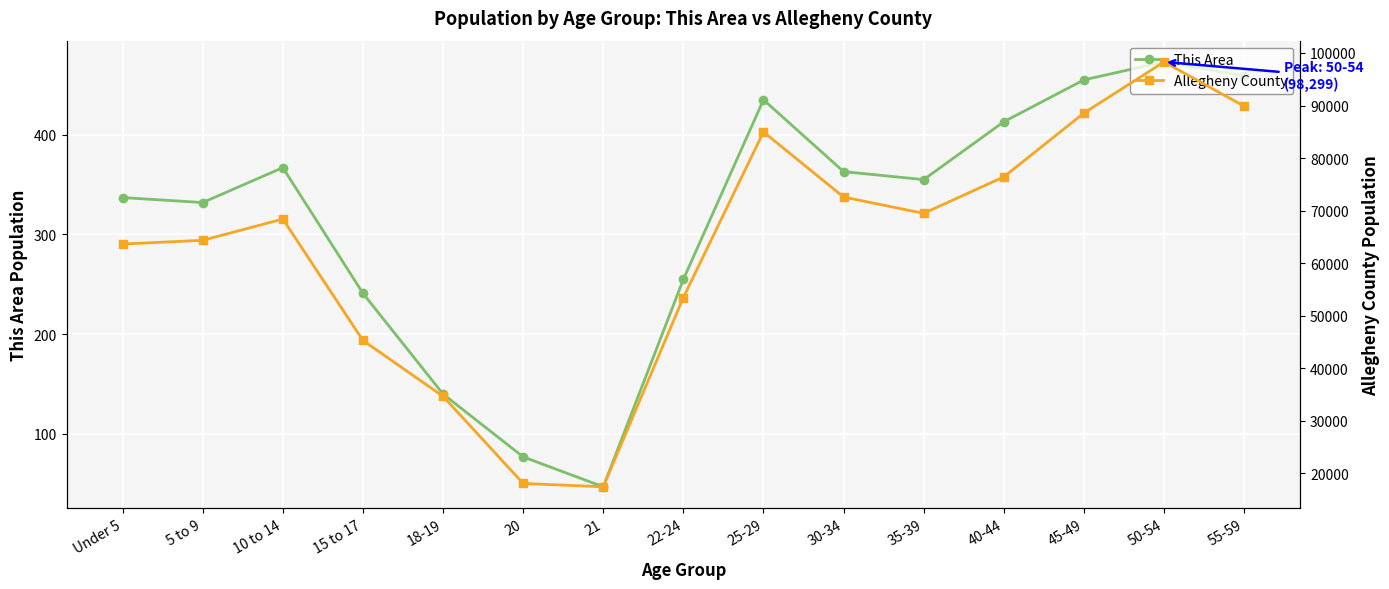

List the series in order of their peak value, highest first.

Allegheny County, This Area